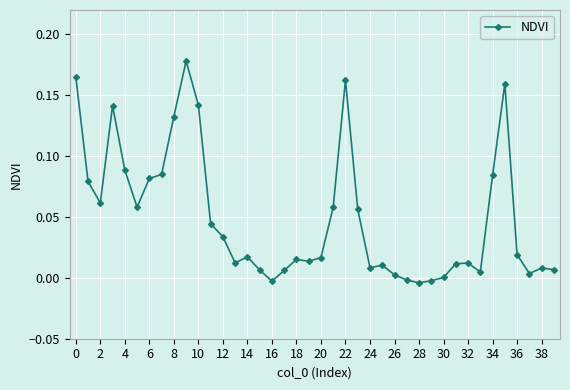

What is the sum of all values?

2.0